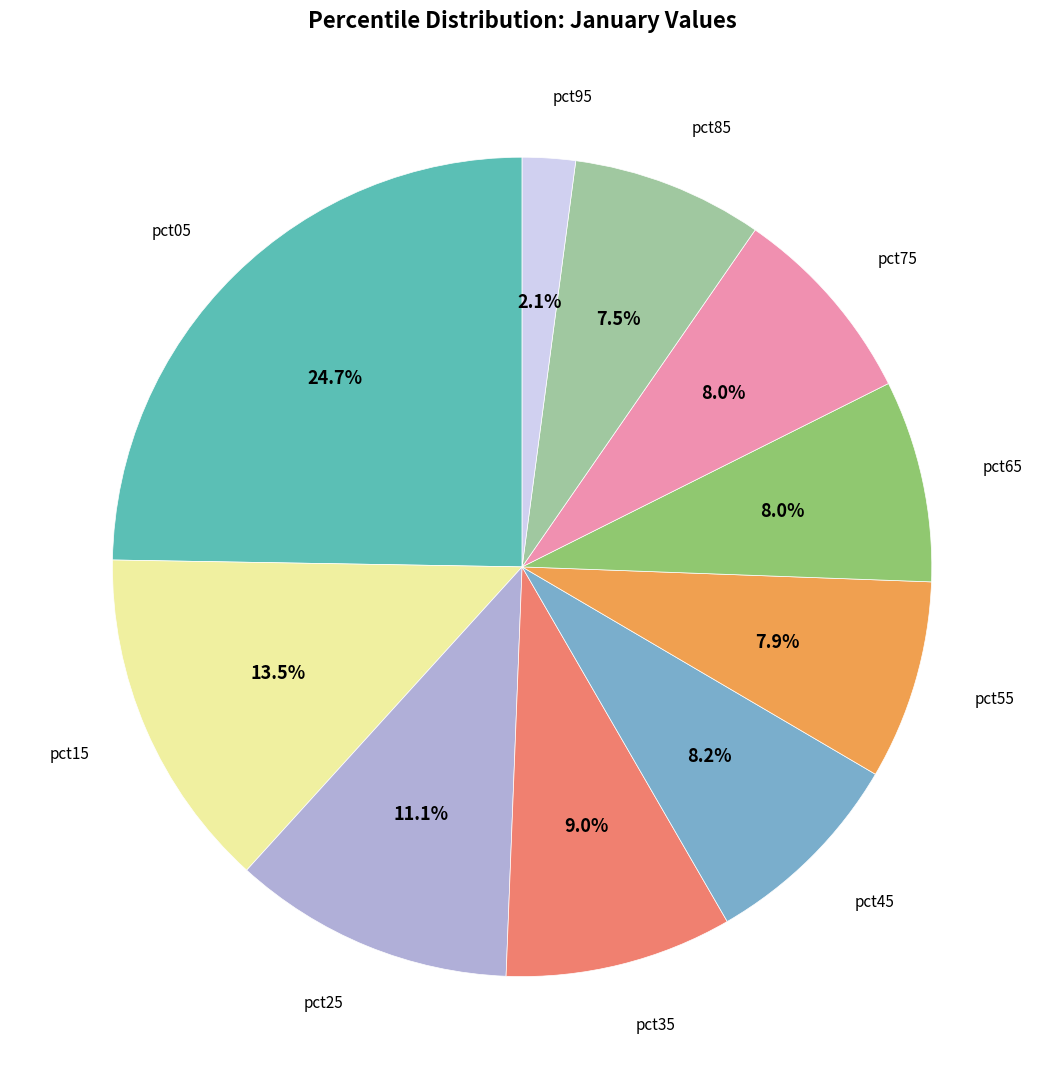

Is there a majority slice in this chart?

No